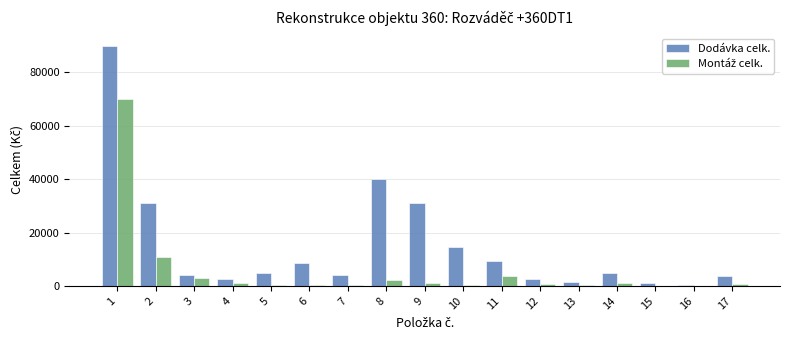

Between 7 and 9, which series saw the biggest shift?

Dodávka celk.